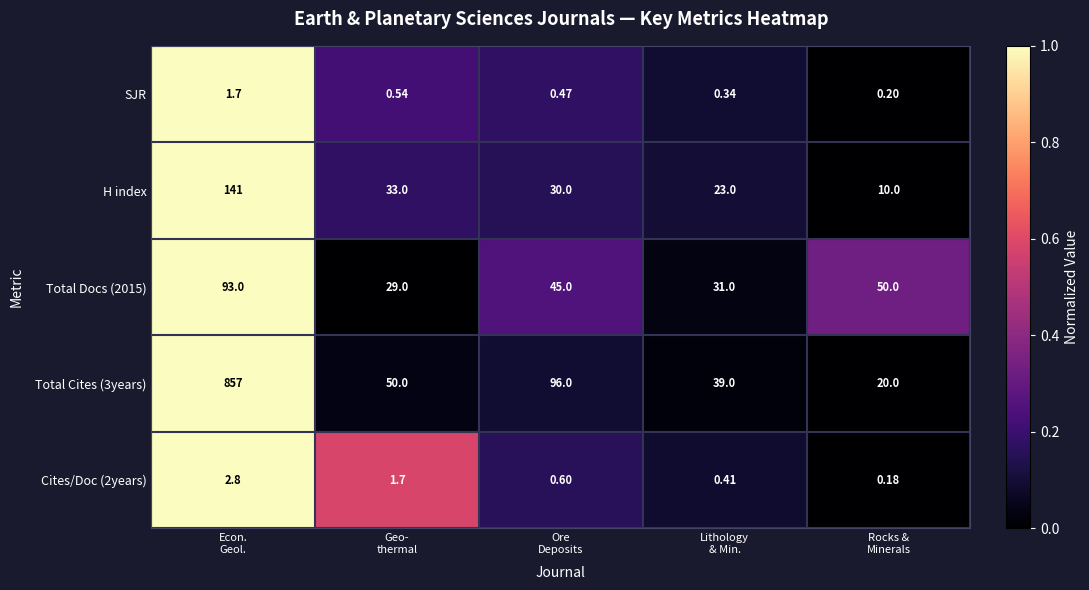

How many series are shown in this chart?

5